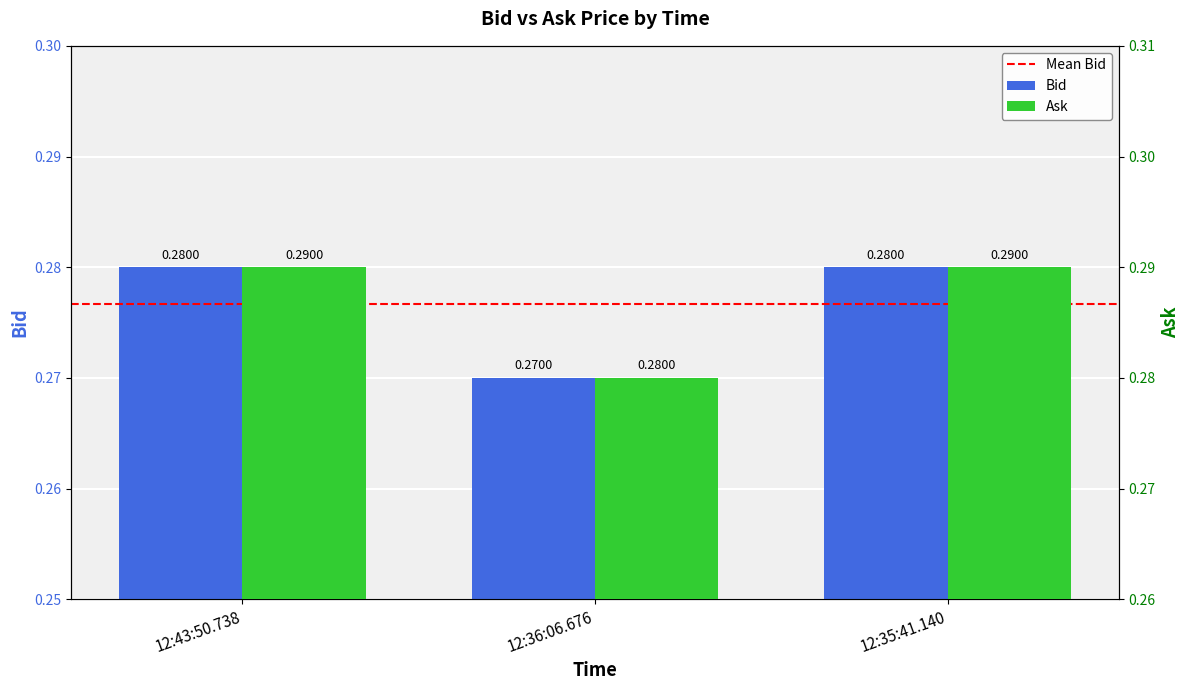

How many groups of bars are there?

3